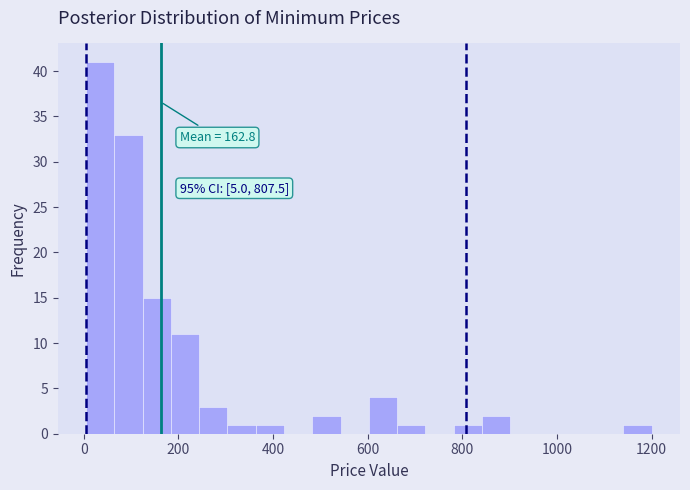

Around what value on the x-axis is the tallest bar? Give the approximate position of its centre, as read against the axis.

40